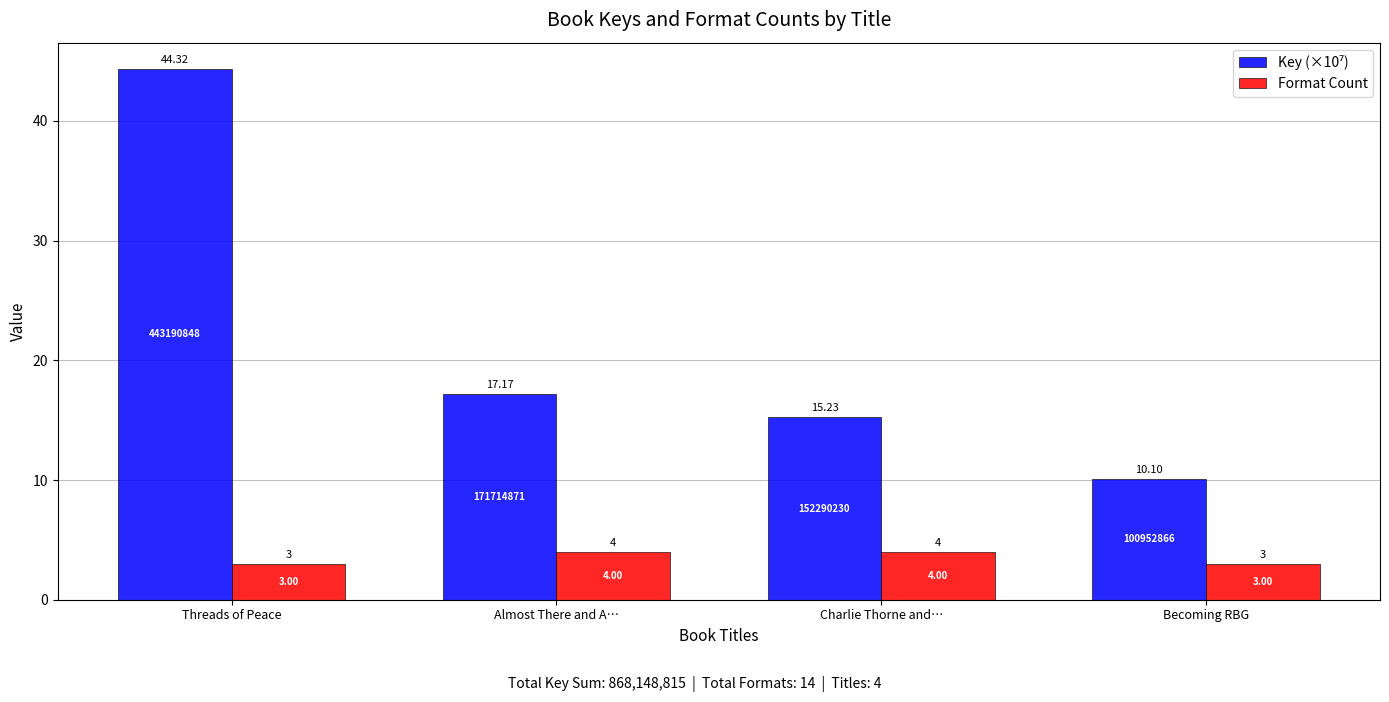

What is the sum of all Format Count values?

14.0